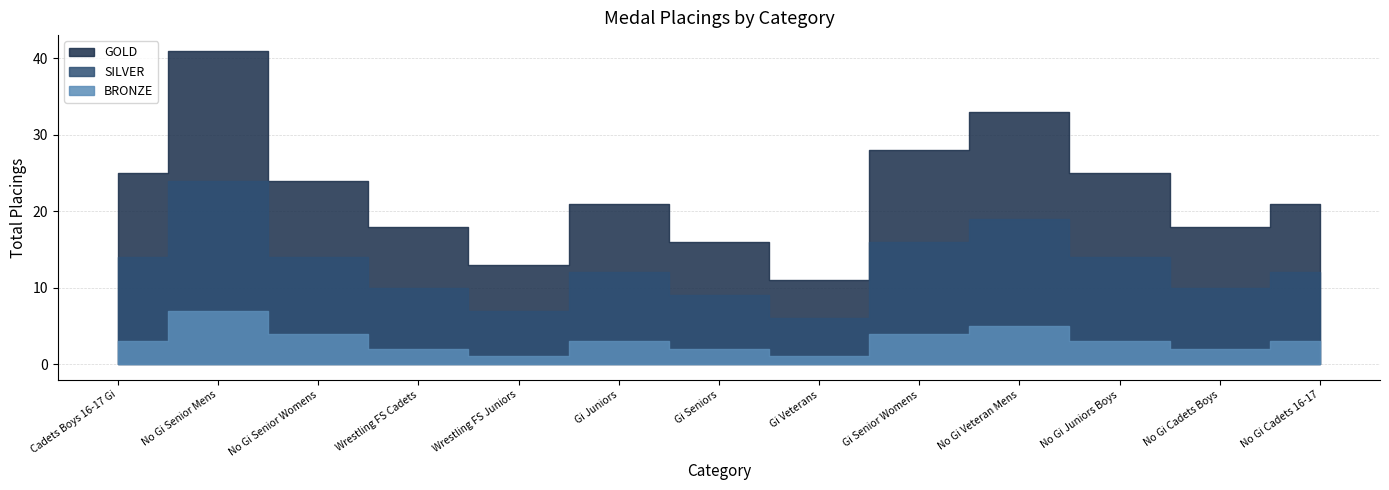

What is the difference between the highest and lowest values at Cadets Boys 16-17 Gi?

8